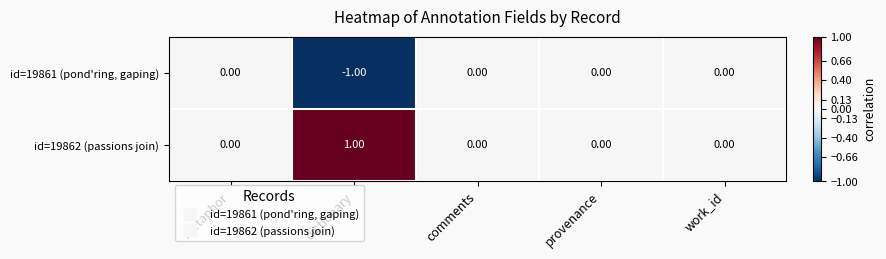

Which series has the largest total across all categories?

id=19862 (passions join)